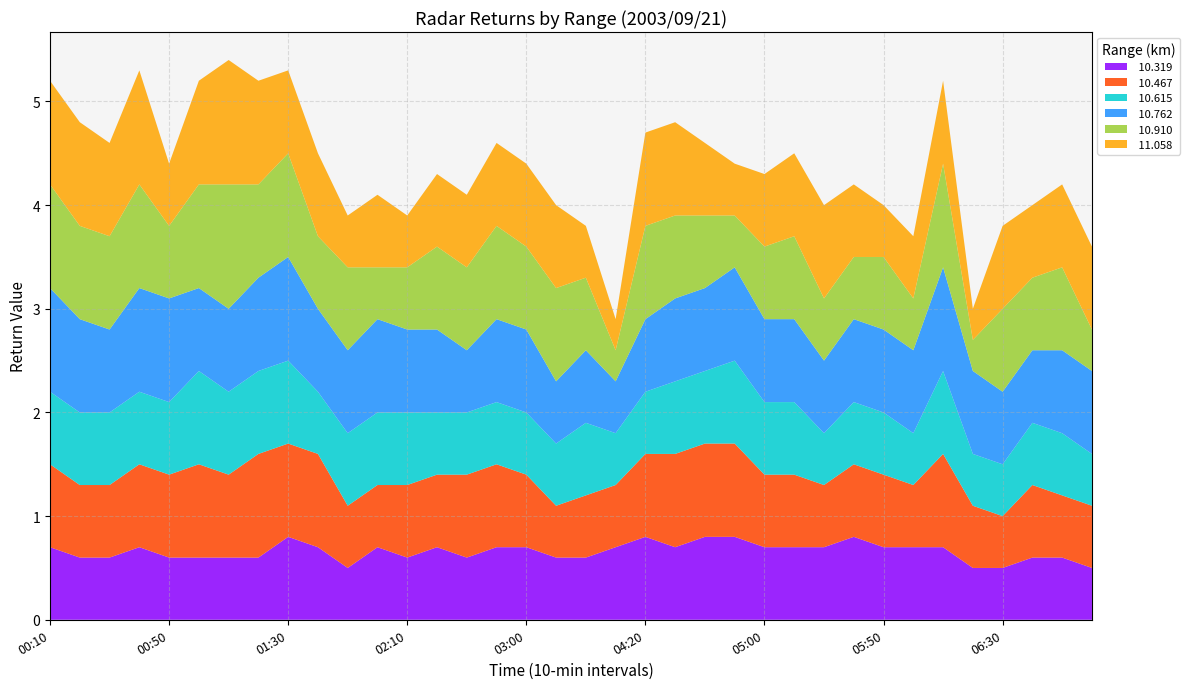

Reading left to right, list all the values displayed in this chart.

 10.319: 00:10=0.7	00:20=0.6	00:30=0.6	00:40=0.7	00:50=0.6	01:00=0.6	01:10=0.6	01:20=0.6	01:30=0.8	01:40=0.7	01:50=0.5	02:00=0.7	02:10=0.6	02:20=0.7	02:40=0.6	02:50=0.7	03:00=0.7	03:50=0.6	04:00=0.6	04:10=0.7	04:20=0.8	04:30=0.7	04:40=0.8	04:50=0.8	05:00=0.7	05:10=0.7	05:20=0.7	05:30=0.8	05:50=0.7	06:00=0.7	06:10=0.7	06:20=0.5	06:30=0.5	06:40=0.6	06:50=0.6	07:00=0.5
 10.467: 00:10=0.8	00:20=0.7	00:30=0.7	00:40=0.8	00:50=0.8	01:00=0.9	01:10=0.8	01:20=1.0	01:30=0.9	01:40=0.9	01:50=0.6	02:00=0.6	02:10=0.7	02:20=0.7	02:40=0.8	02:50=0.8	03:00=0.7	03:50=0.5	04:00=0.6	04:10=0.6	04:20=0.8	04:30=0.9	04:40=0.9	04:50=0.9	05:00=0.7	05:10=0.7	05:20=0.6	05:30=0.7	05:50=0.7	06:00=0.6	06:10=0.9	06:20=0.6	06:30=0.5	06:40=0.7	06:50=0.6	07:00=0.6
 10.615: 00:10=0.7	00:20=0.7	00:30=0.7	00:40=0.7	00:50=0.7	01:00=0.9	01:10=0.8	01:20=0.8	01:30=0.8	01:40=0.6	01:50=0.7	02:00=0.7	02:10=0.7	02:20=0.6	02:40=0.6	02:50=0.6	03:00=0.6	03:50=0.6	04:00=0.7	04:10=0.5	04:20=0.6	04:30=0.7	04:40=0.7	04:50=0.8	05:00=0.7	05:10=0.7	05:20=0.5	05:30=0.6	05:50=0.6	06:00=0.5	06:10=0.8	06:20=0.5	06:30=0.5	06:40=0.6	06:50=0.6	07:00=0.5
 10.762: 00:10=1.0	00:20=0.9	00:30=0.8	00:40=1.0	00:50=1.0	01:00=0.8	01:10=0.8	01:20=0.9	01:30=1.0	01:40=0.8	01:50=0.8	02:00=0.9	02:10=0.8	02:20=0.8	02:40=0.6	02:50=0.8	03:00=0.8	03:50=0.6	04:00=0.7	04:10=0.5	04:20=0.7	04:30=0.8	04:40=0.8	04:50=0.9	05:00=0.8	05:10=0.8	05:20=0.7	05:30=0.8	05:50=0.8	06:00=0.8	06:10=1.0	06:20=0.8	06:30=0.7	06:40=0.7	06:50=0.8	07:00=0.8
 10.910: 00:10=1.0	00:20=0.9	00:30=0.9	00:40=1.0	00:50=0.7	01:00=1.0	01:10=1.2	01:20=0.9	01:30=1.0	01:40=0.7	01:50=0.8	02:00=0.5	02:10=0.6	02:20=0.8	02:40=0.8	02:50=0.9	03:00=0.8	03:50=0.9	04:00=0.7	04:10=0.3	04:20=0.9	04:30=0.8	04:40=0.7	04:50=0.5	05:00=0.7	05:10=0.8	05:20=0.6	05:30=0.6	05:50=0.7	06:00=0.5	06:10=1.0	06:20=0.3	06:30=0.8	06:40=0.7	06:50=0.8	07:00=0.4
 11.058: 00:10=1.0	00:20=1.0	00:30=0.9	00:40=1.1	00:50=0.6	01:00=1.0	01:10=1.2	01:20=1.0	01:30=0.8	01:40=0.8	01:50=0.5	02:00=0.7	02:10=0.5	02:20=0.7	02:40=0.7	02:50=0.8	03:00=0.8	03:50=0.8	04:00=0.5	04:10=0.3	04:20=0.9	04:30=0.9	04:40=0.7	04:50=0.5	05:00=0.7	05:10=0.8	05:20=0.9	05:30=0.7	05:50=0.5	06:00=0.6	06:10=0.8	06:20=0.3	06:30=0.8	06:40=0.7	06:50=0.8	07:00=0.8